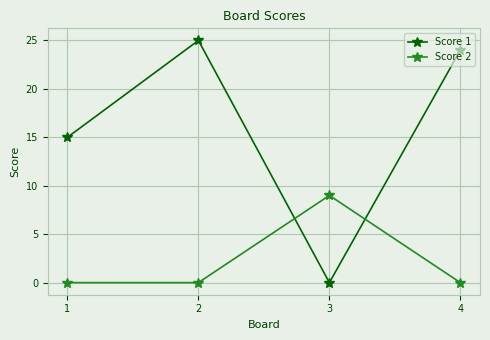

Reading left to right, what are all the values shown in this chart?

Score 1: 1=15	2=25	3=0	4=24
Score 2: 1=0	2=0	3=9	4=0